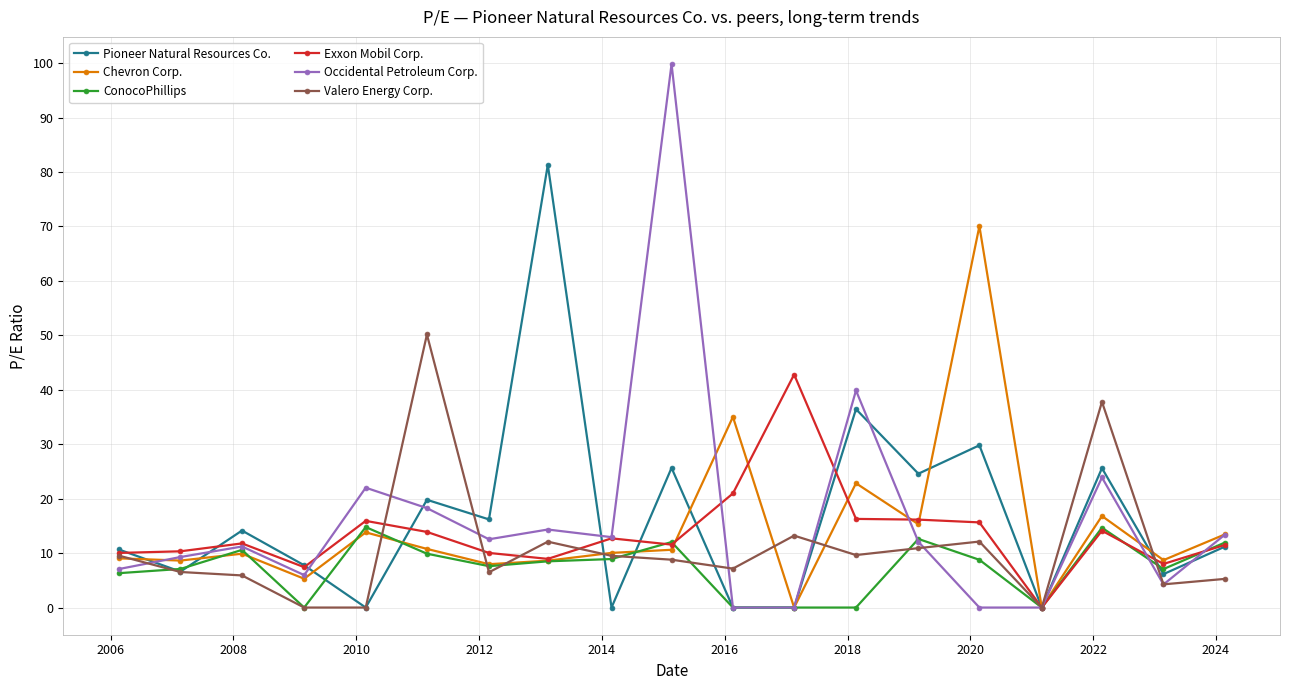

Rank the series by their maximum value, from highest to lowest.

Occidental Petroleum Corp., Pioneer Natural Resources Co., Chevron Corp., Valero Energy Corp., Exxon Mobil Corp., ConocoPhillips